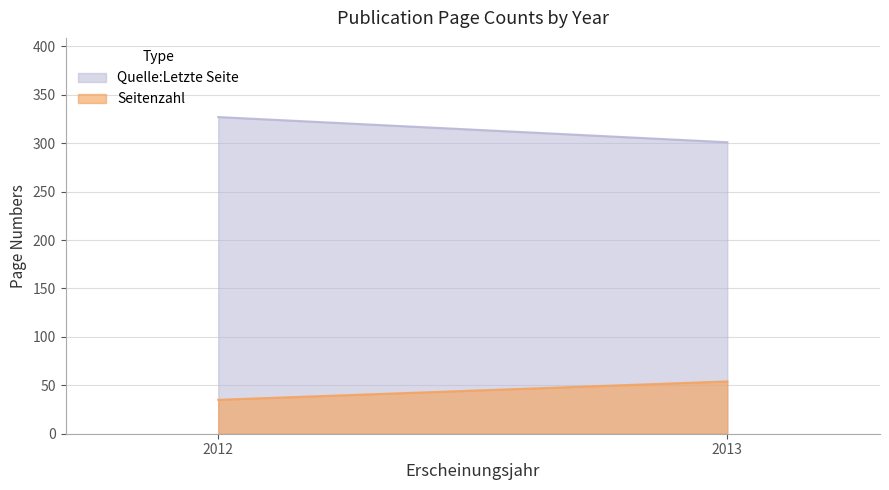

Rank the series by their maximum value, from lowest to highest.

Seitenzahl, Quelle:Letzte Seite